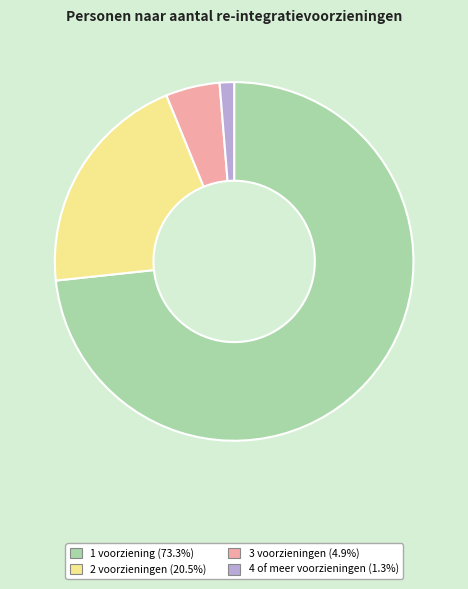

What is the ratio of the value at 3 voorzieningen (4.9%) to the value at 4 of meer voorzieningen (1.3%)?

3.8